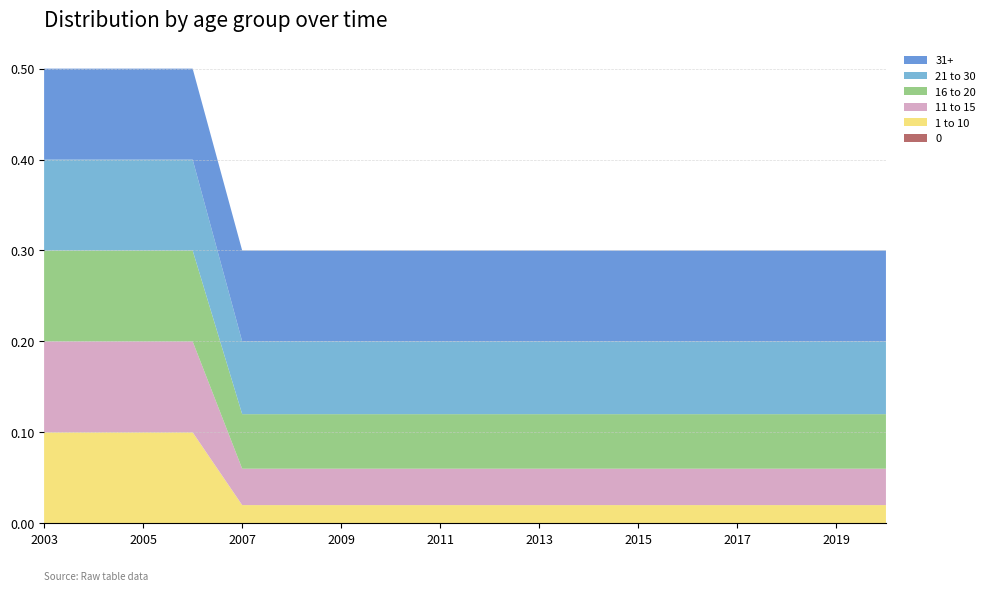

Reading left to right, transcribe all the data shown in this chart.

0: 2003-12-31=0.0	2004-12-31=0.0	2005-12-31=0.0	2006-12-31=0.0	2007-12-31=0.0	2008-12-31=0.0	2009-12-31=0.0	2010-12-31=0.0	2011-12-31=0.0	2012-12-31=0.0	2013-12-31=0.0	2014-12-31=0.0	2015-12-31=0.0	2016-12-31=0.0	2017-12-31=0.0	2018-12-31=0.0	2019-12-31=0.0	2020-12-31=0.0
1 to 10: 2003-12-31=0.1	2004-12-31=0.1	2005-12-31=0.1	2006-12-31=0.1	2007-12-31=0.0	2008-12-31=0.0	2009-12-31=0.0	2010-12-31=0.0	2011-12-31=0.0	2012-12-31=0.0	2013-12-31=0.0	2014-12-31=0.0	2015-12-31=0.0	2016-12-31=0.0	2017-12-31=0.0	2018-12-31=0.0	2019-12-31=0.0	2020-12-31=0.0
11 to 15: 2003-12-31=0.1	2004-12-31=0.1	2005-12-31=0.1	2006-12-31=0.1	2007-12-31=0.0	2008-12-31=0.0	2009-12-31=0.0	2010-12-31=0.0	2011-12-31=0.0	2012-12-31=0.0	2013-12-31=0.0	2014-12-31=0.0	2015-12-31=0.0	2016-12-31=0.0	2017-12-31=0.0	2018-12-31=0.0	2019-12-31=0.0	2020-12-31=0.0
16 to 20: 2003-12-31=0.1	2004-12-31=0.1	2005-12-31=0.1	2006-12-31=0.1	2007-12-31=0.1	2008-12-31=0.1	2009-12-31=0.1	2010-12-31=0.1	2011-12-31=0.1	2012-12-31=0.1	2013-12-31=0.1	2014-12-31=0.1	2015-12-31=0.1	2016-12-31=0.1	2017-12-31=0.1	2018-12-31=0.1	2019-12-31=0.1	2020-12-31=0.1
21 to 30: 2003-12-31=0.1	2004-12-31=0.1	2005-12-31=0.1	2006-12-31=0.1	2007-12-31=0.1	2008-12-31=0.1	2009-12-31=0.1	2010-12-31=0.1	2011-12-31=0.1	2012-12-31=0.1	2013-12-31=0.1	2014-12-31=0.1	2015-12-31=0.1	2016-12-31=0.1	2017-12-31=0.1	2018-12-31=0.1	2019-12-31=0.1	2020-12-31=0.1
31+: 2003-12-31=0.1	2004-12-31=0.1	2005-12-31=0.1	2006-12-31=0.1	2007-12-31=0.1	2008-12-31=0.1	2009-12-31=0.1	2010-12-31=0.1	2011-12-31=0.1	2012-12-31=0.1	2013-12-31=0.1	2014-12-31=0.1	2015-12-31=0.1	2016-12-31=0.1	2017-12-31=0.1	2018-12-31=0.1	2019-12-31=0.1	2020-12-31=0.1